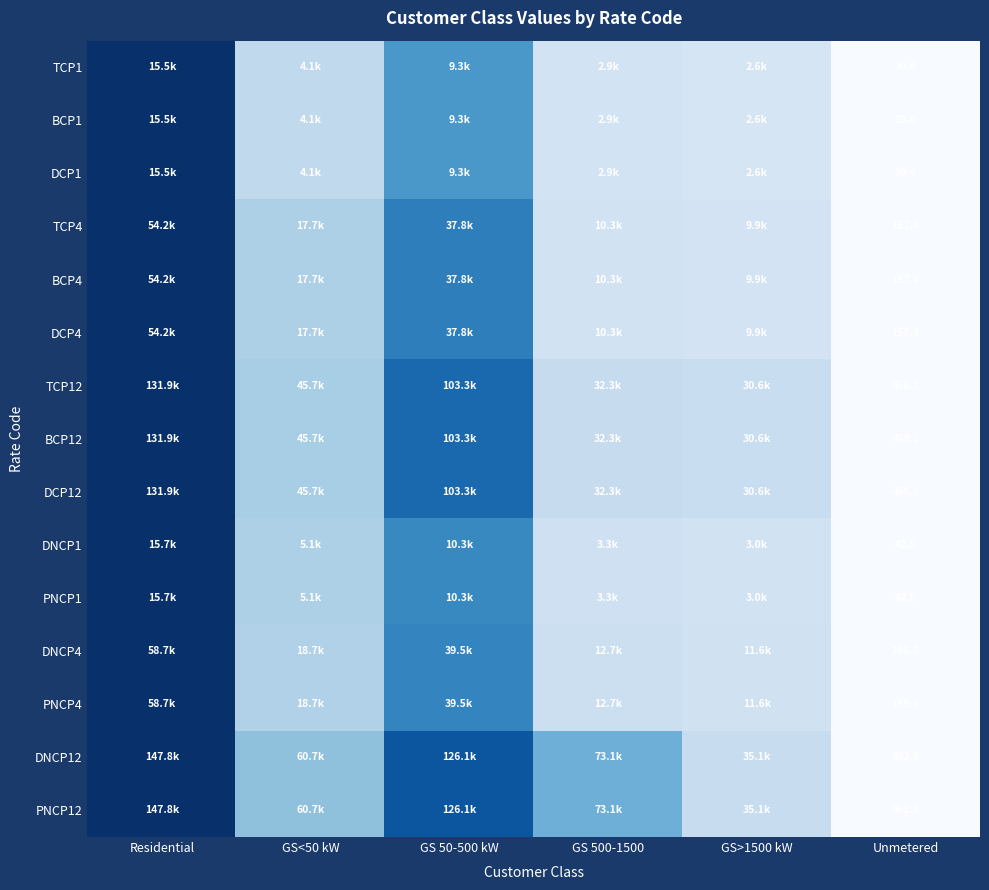

Rank the categories by DCP4 value from highest to lowest.

Residential, GS 50-500 kW, GS<50 kW, GS 500-1500, GS>1500 kW, Unmetered